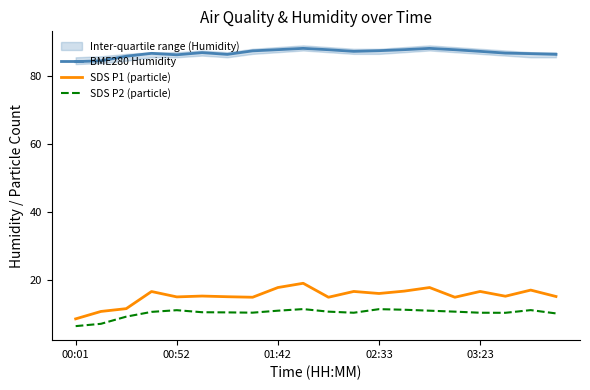

What value does the BME280 Humidity series have at 00:01?

84.2